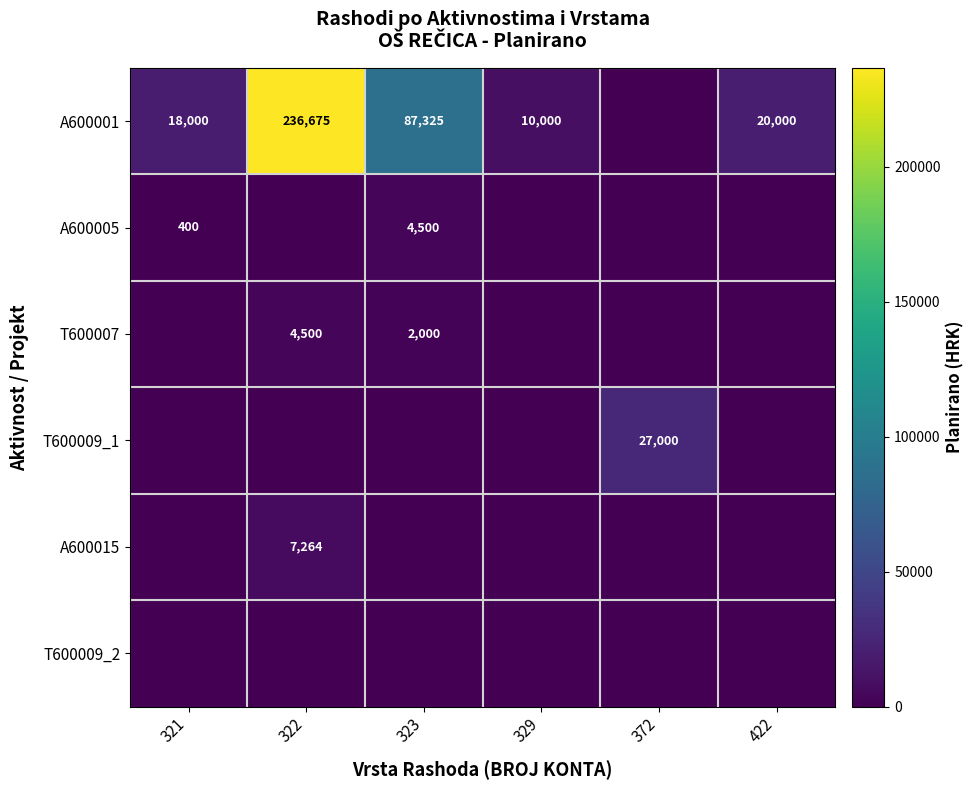

At which category is the sum across all series the highest?

322